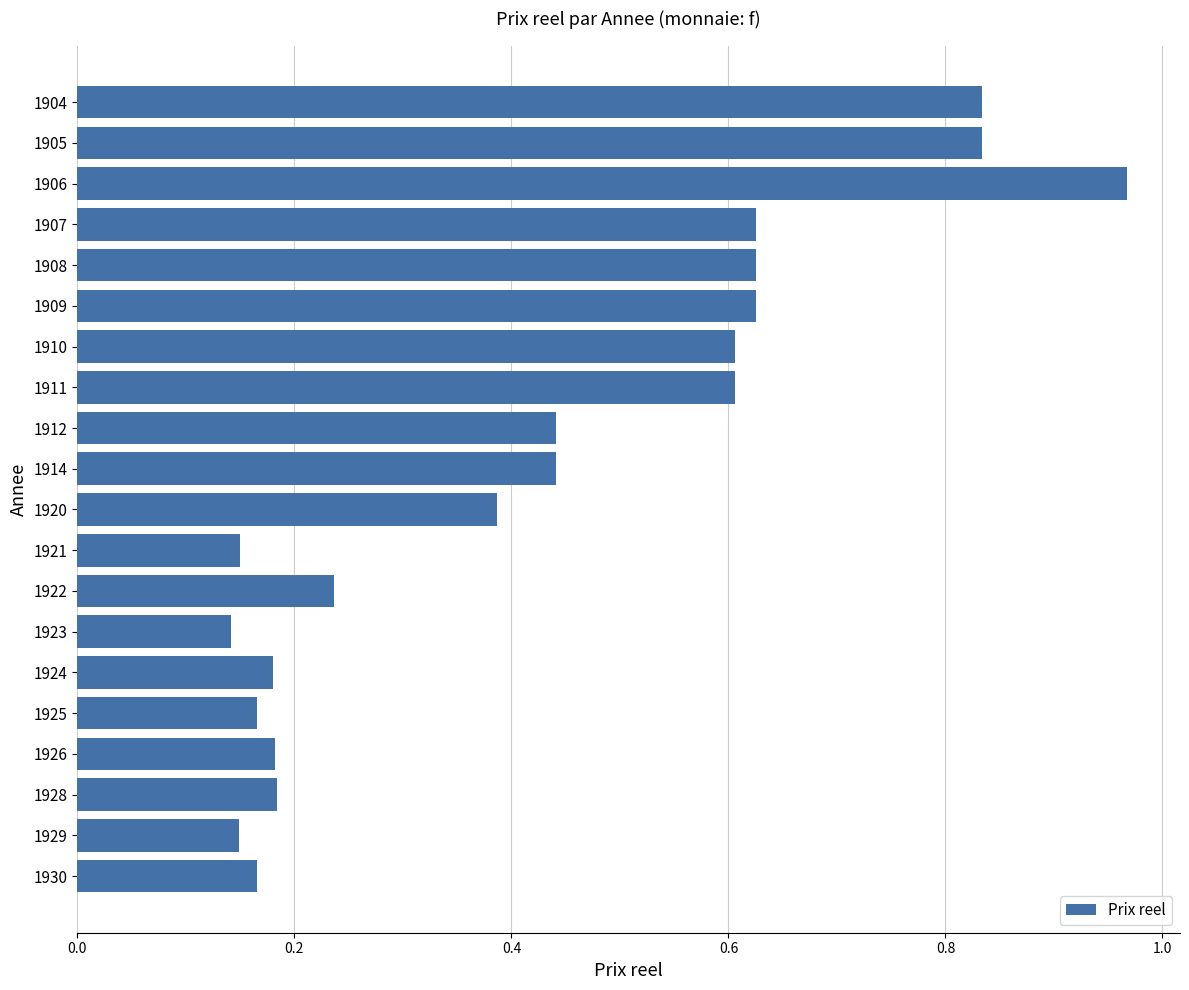

The value at 1910 is 0.6. True or false?

True